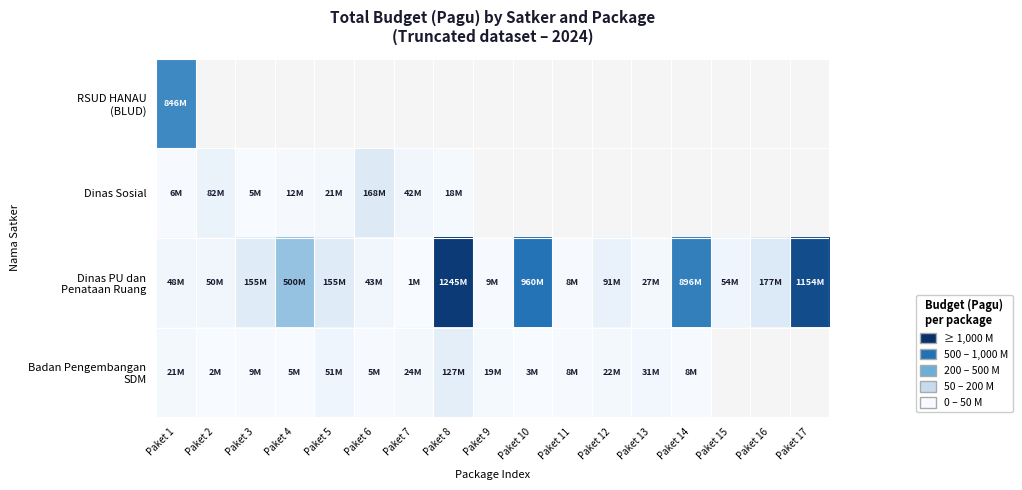

At Paket 6, list the series in order from largest to smallest.

RSUD HANAU (BLUD), Dinas Sosial, Dinas PU dan Penataan Ruang, Badan Pengembangan SDM